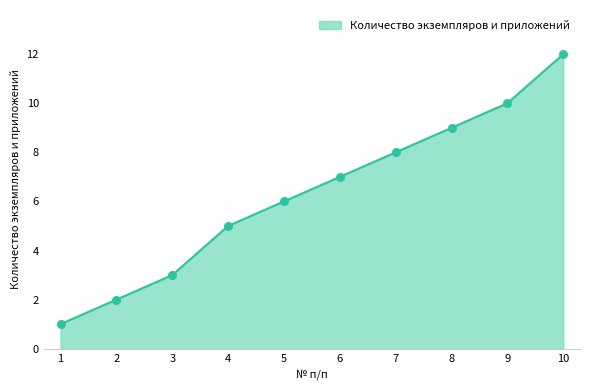

What is the change in value from 2 to 5?

+4